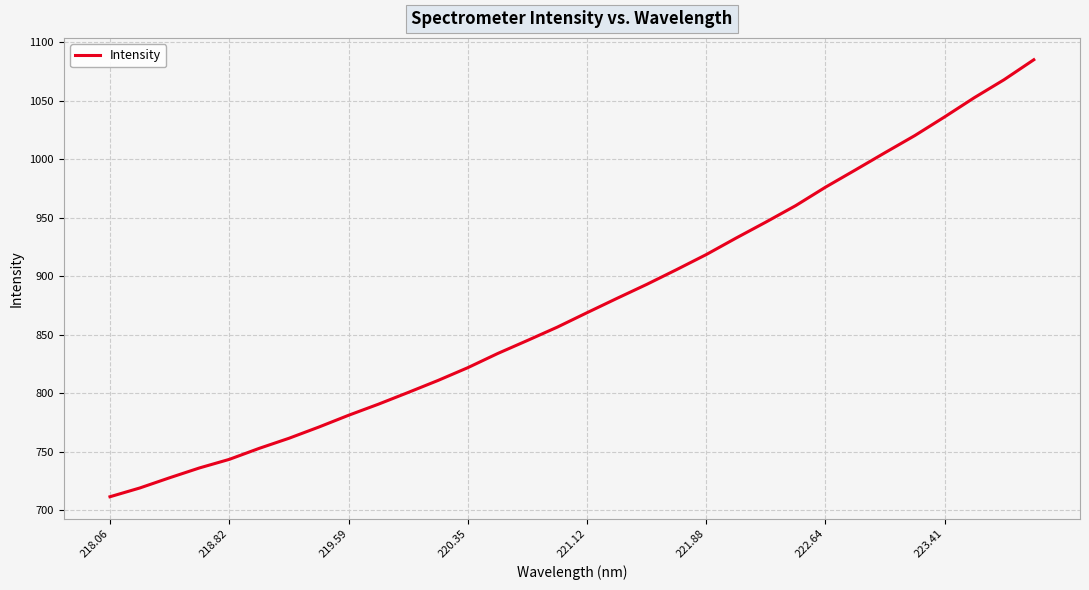

Does the chart display data point markers on the line(s)?

No